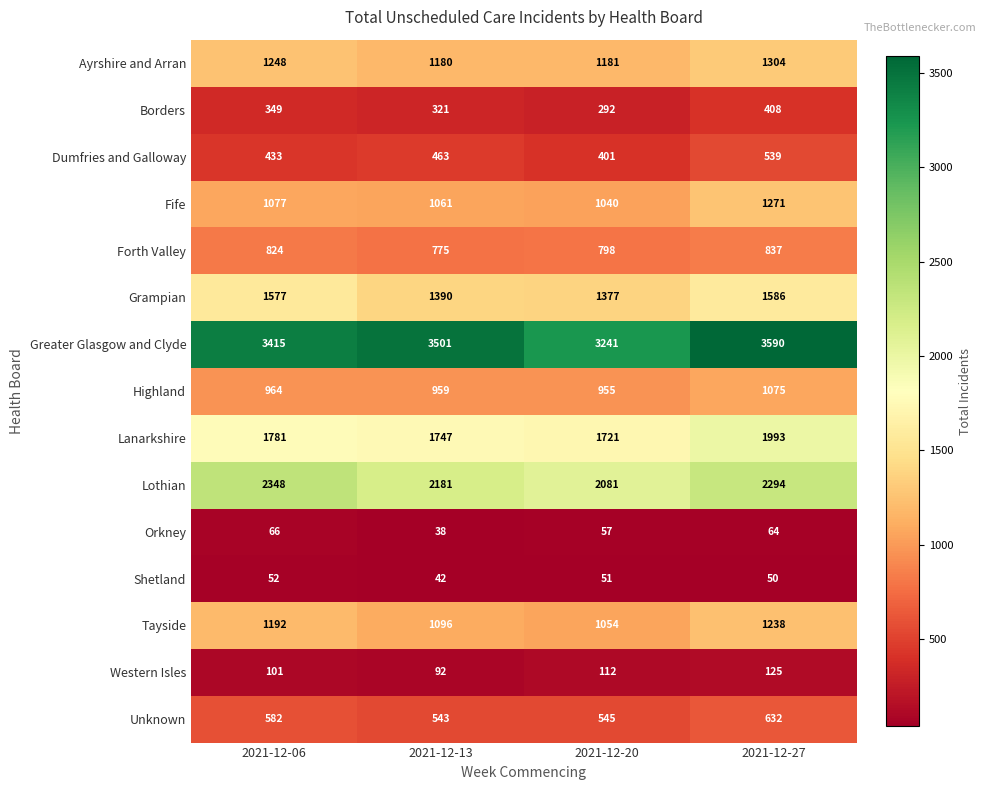

What is the sum of all Ayrshire and Arran values?

4913